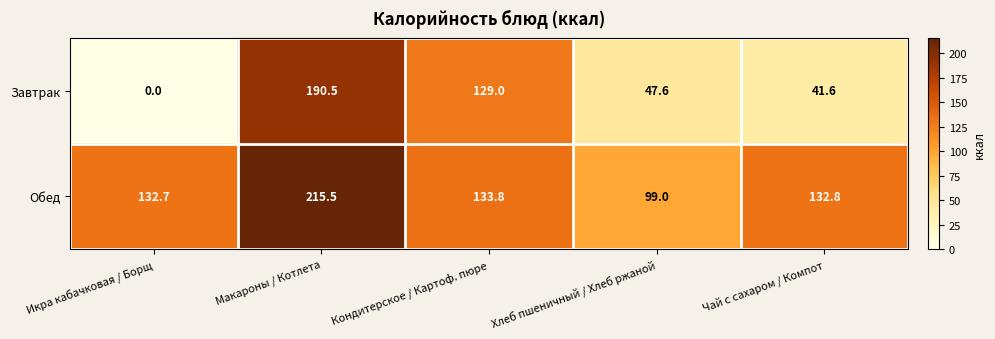

What is the greatest value displayed?

215.5